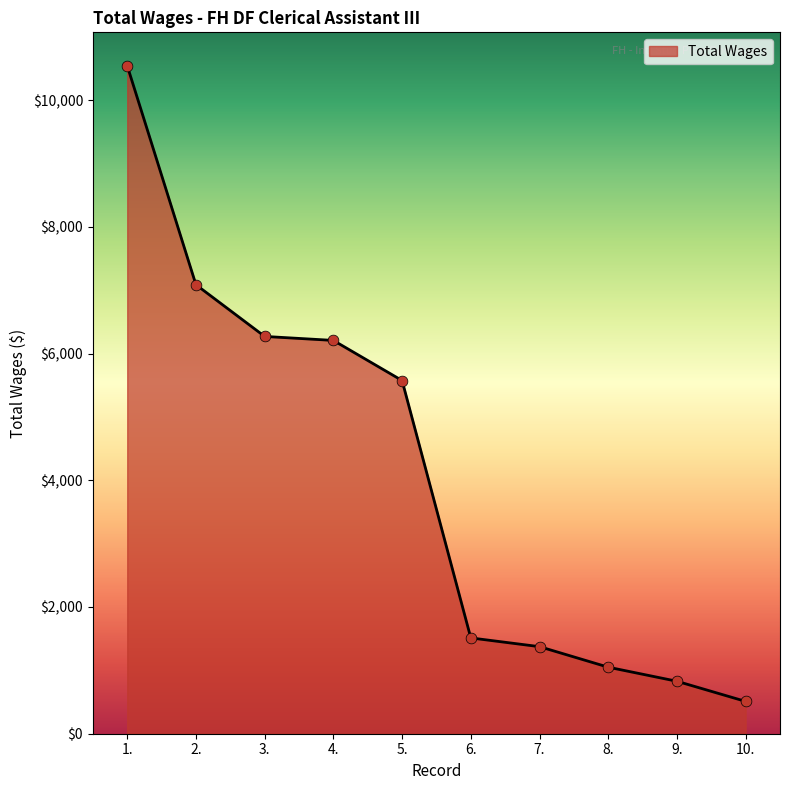

What is the ratio of the value at 2. to the value at 6.?

4.7